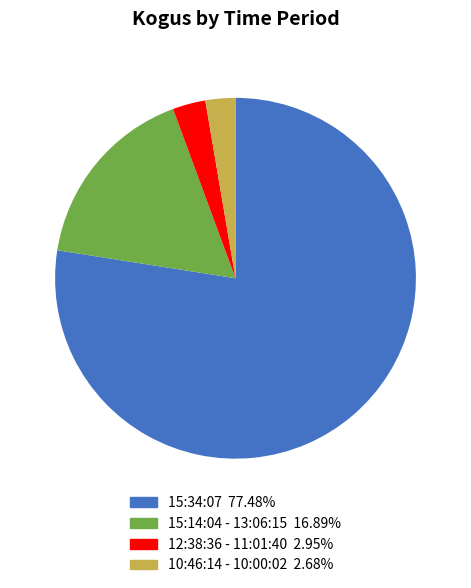

Is there a majority slice in this chart?

Yes